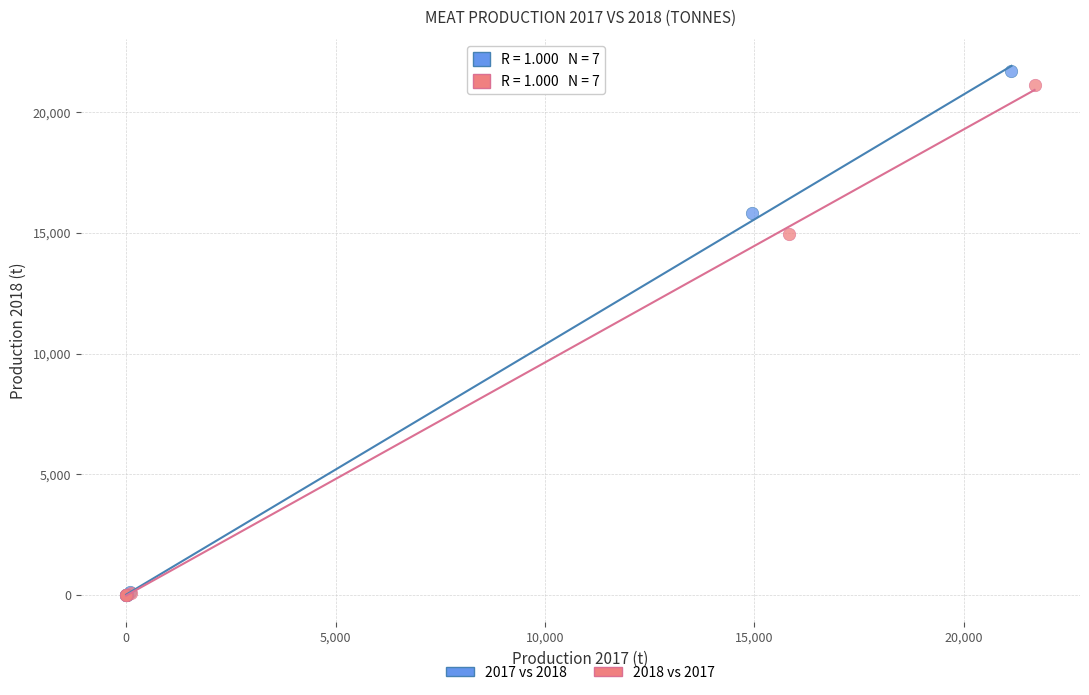

What are all the series names shown in the legend?

2017 vs 2018, 2018 vs 2017